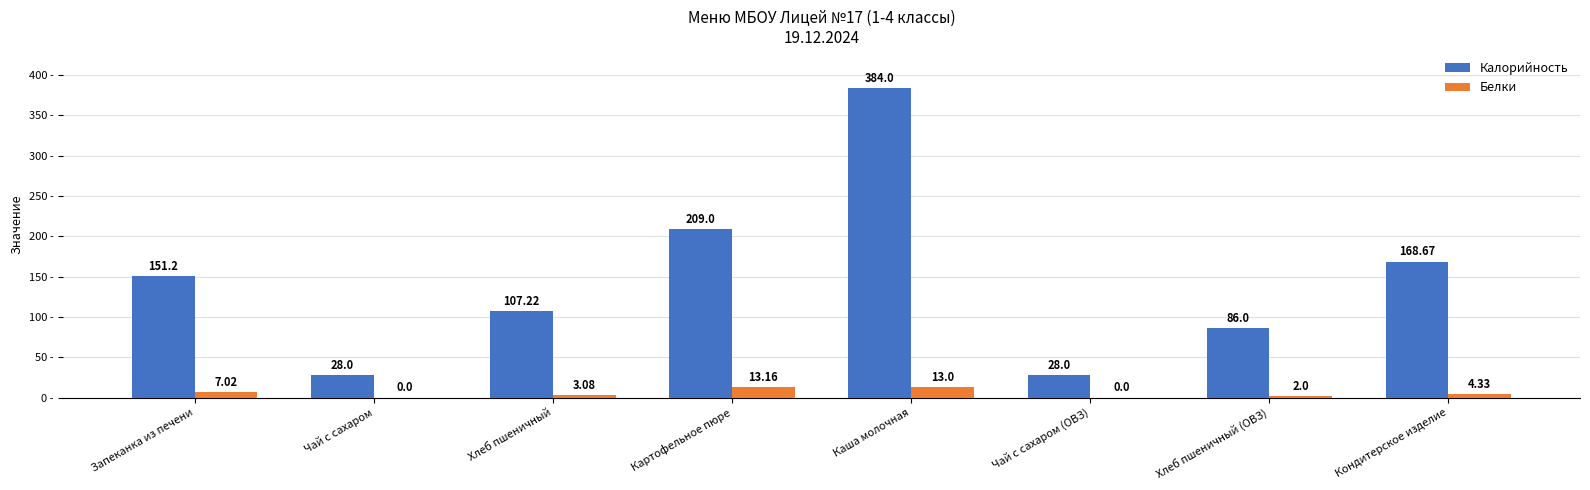

Between Чай с сахаром and Кондитерское изделие, which series saw the biggest shift?

Калорийность